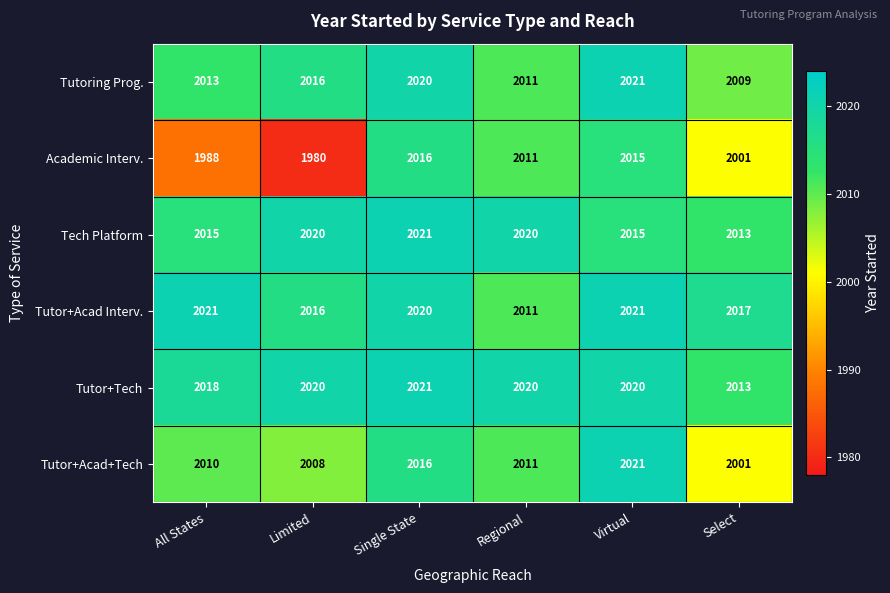

What is the spread (max minus min) of values at Virtual?

6